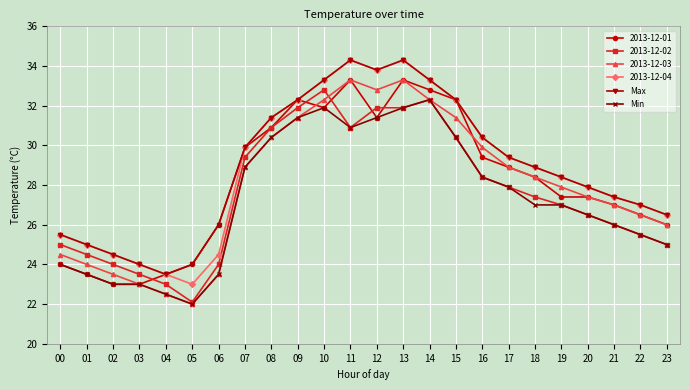

Does the chart display data point markers on the line(s)?

Yes